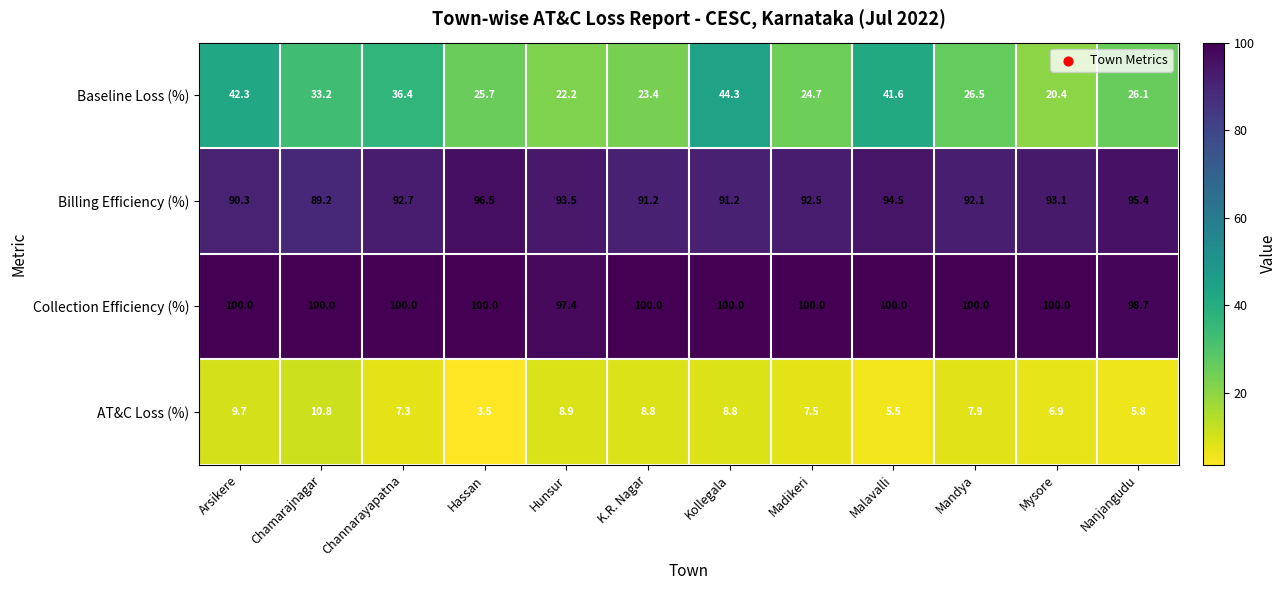

At which category is the sum across all series the highest?

Kollegala